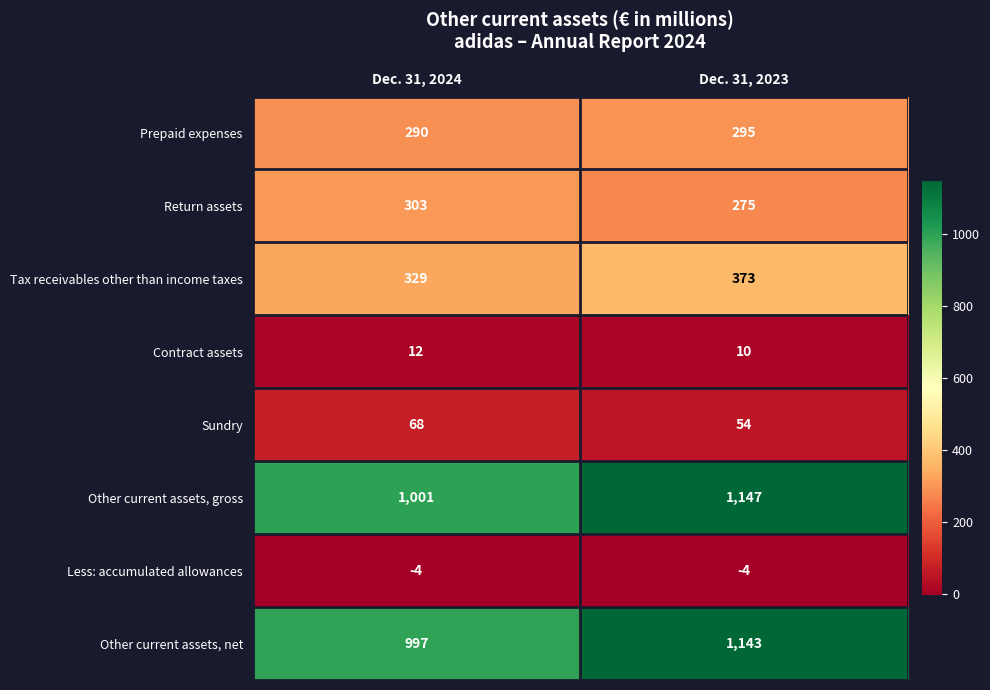

What is the average value of the Sundry series?

61